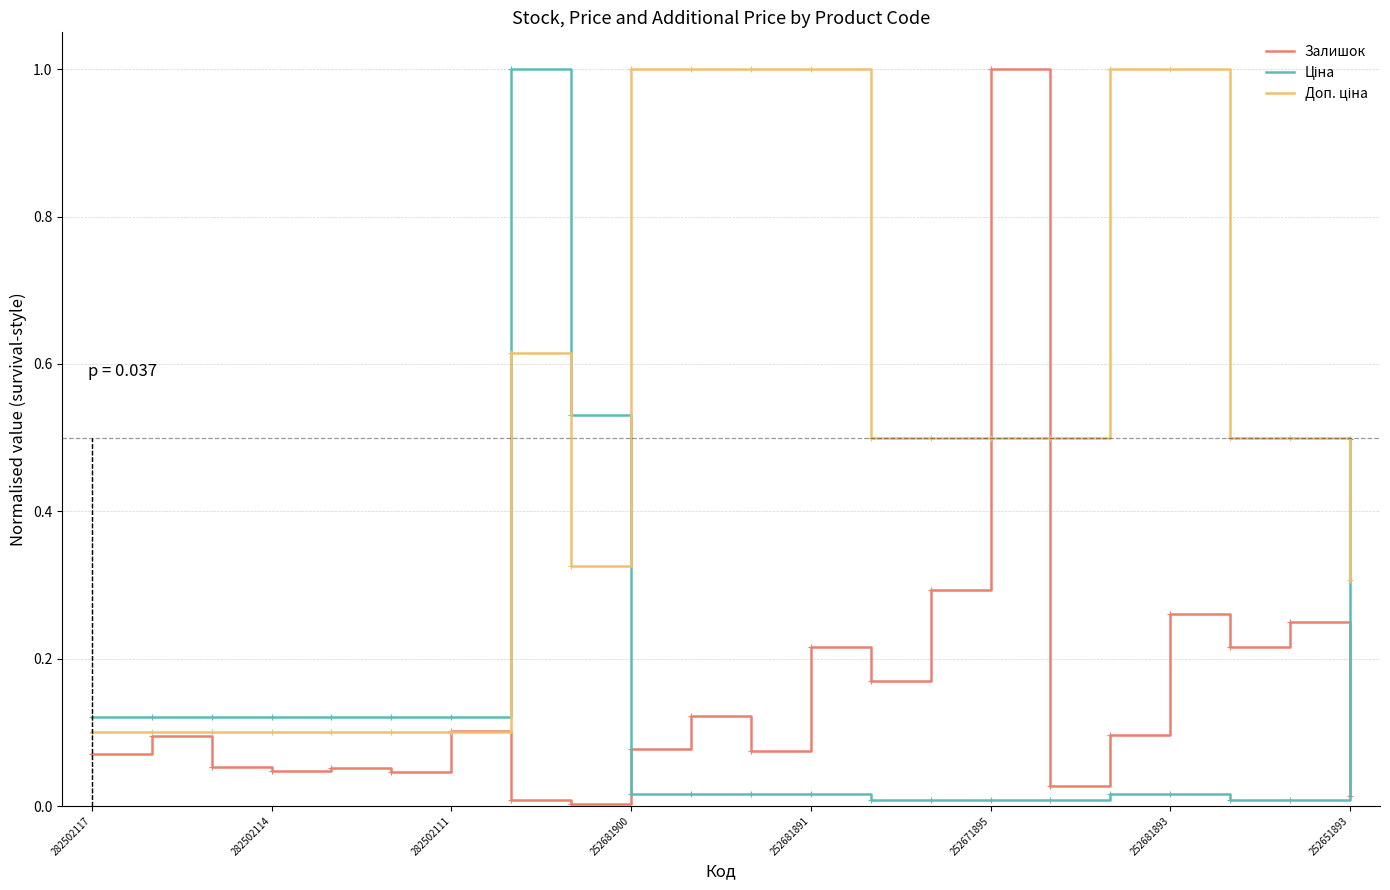

At how many categories does at least one series exceed 0?

22